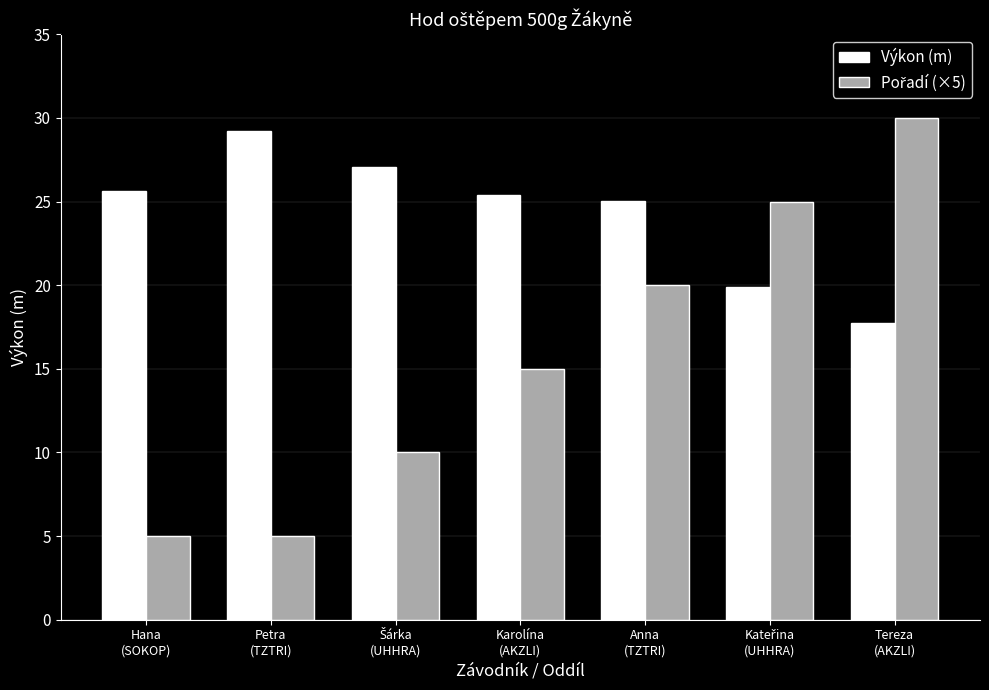

What is the sum of all Výkon (m) values?

170.0